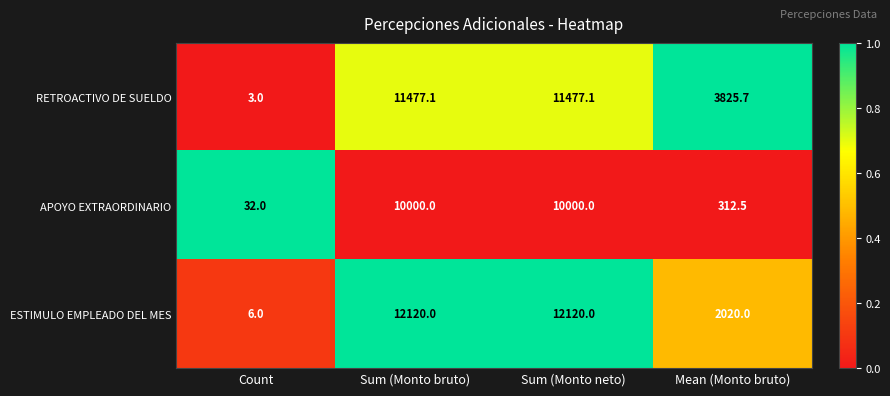

Is it true that RETROACTIVO DE SUELDO equals 3825.7 at Mean (Monto bruto)?

True